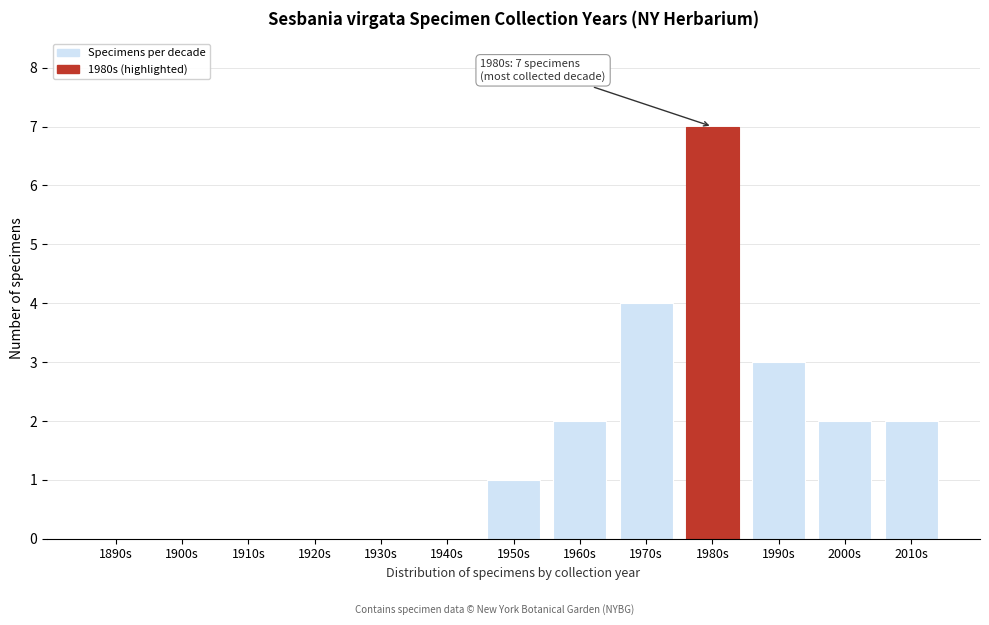

Reading right to left, transcribe all the data shown in this chart.

2010s=2	2000s=2	1990s=3	1980s=7	1970s=4	1960s=2	1950s=1	1940s=0	1930s=0	1920s=0	1910s=0	1900s=0	1890s=0